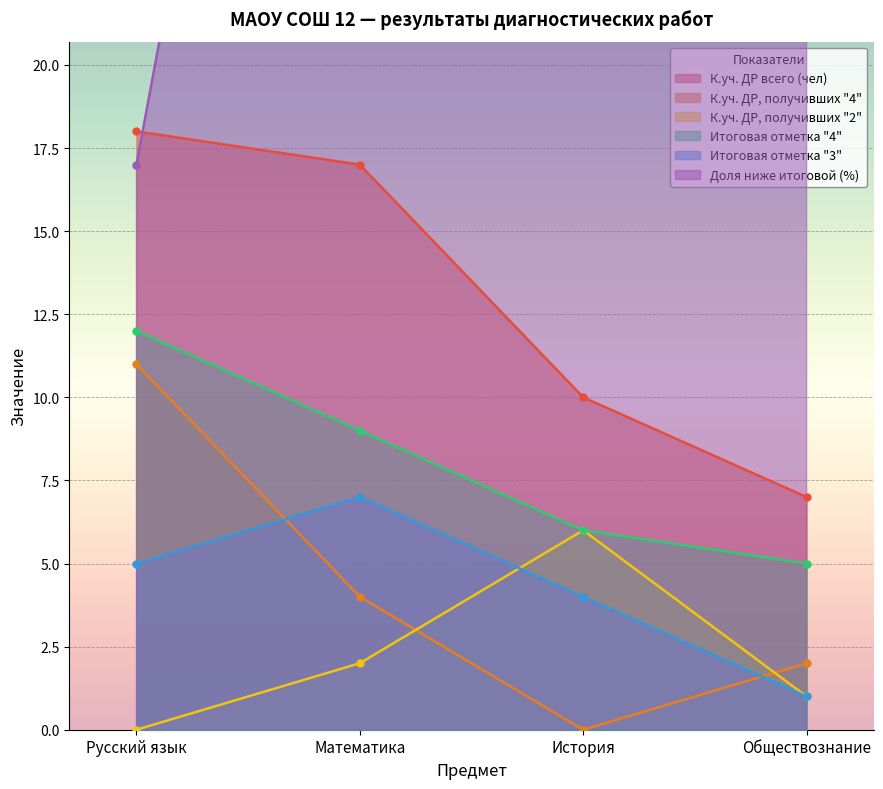

Reading left to right, what are all the values shown in this chart?

К.уч. ДР всего (чел): 18	17	10	7
К.уч. ДР, получивших "4": 11	4	0	2
К.уч. ДР, получивших "2": 0	2	6	1
Итоговая отметка "4": 12	9	6	5
Итоговая отметка "3": 5	7	4	1
Доля ниже итоговой (%): 17	53	100	72